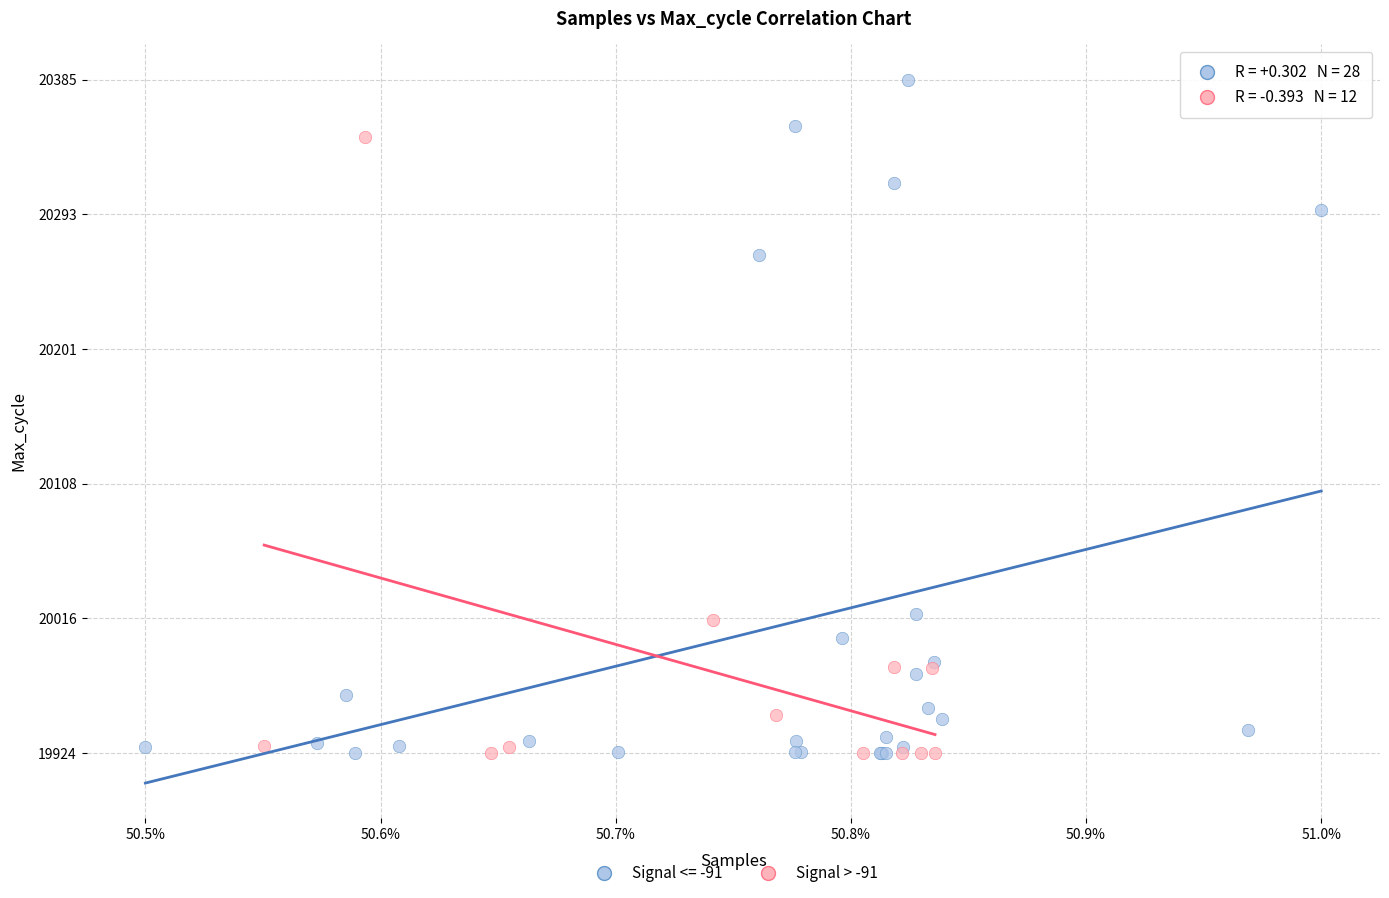

Which series contains the highest Y value?

Signal <= -91